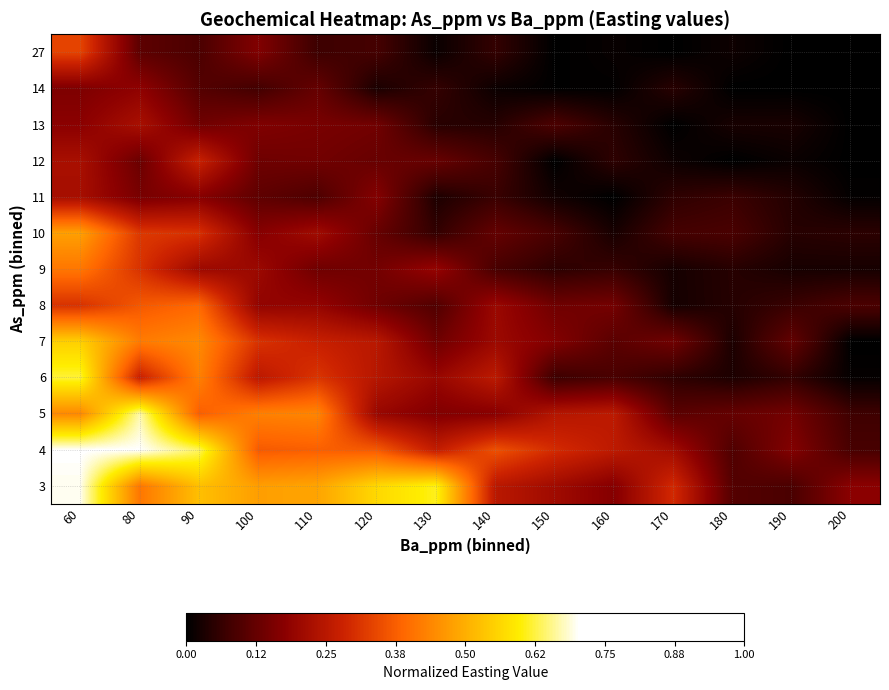

Rank the series at 110 from lowest to highest value.

27, 11, 14, 9, 12, 13, 8, 10, 7, 6, 4, 5, 3